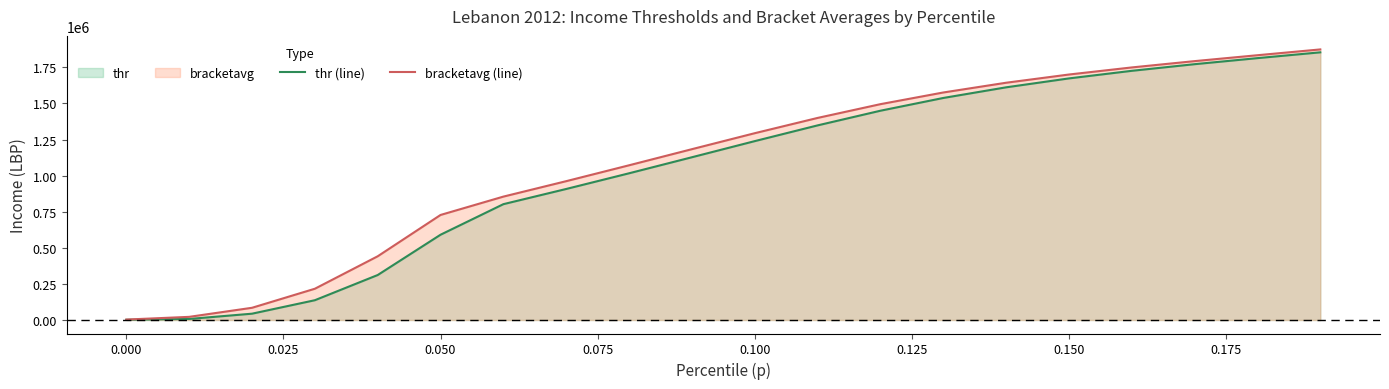

At how many categories does at least one series exceed 1460354?

8